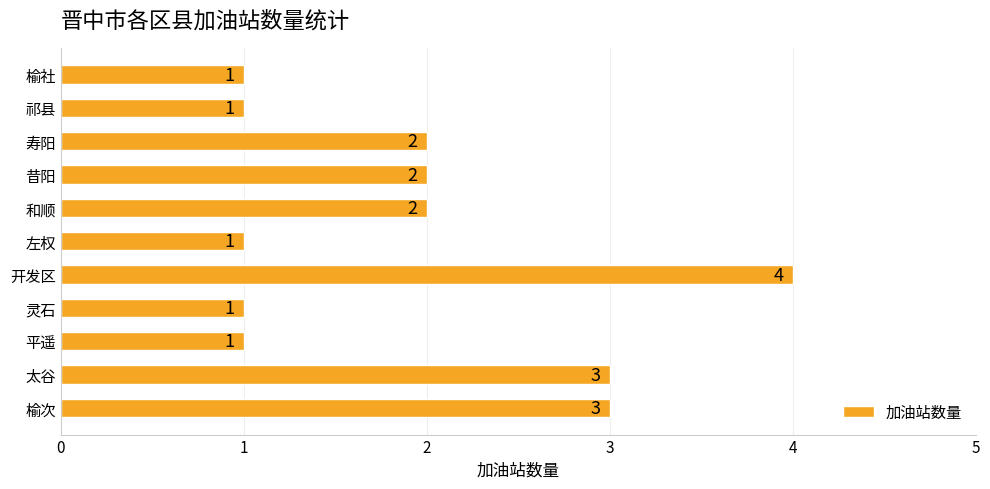

What is the difference between the second highest and second lowest values?

2